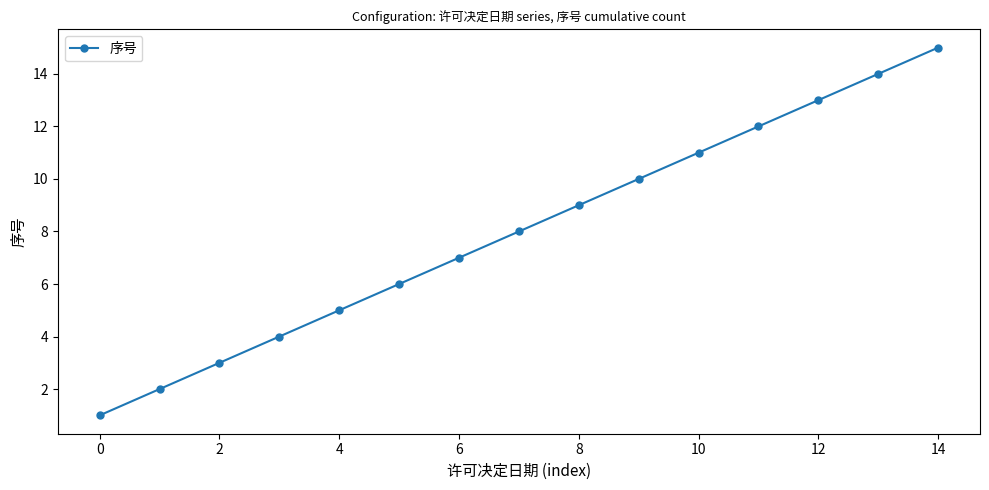

How many data points does each series have?

15